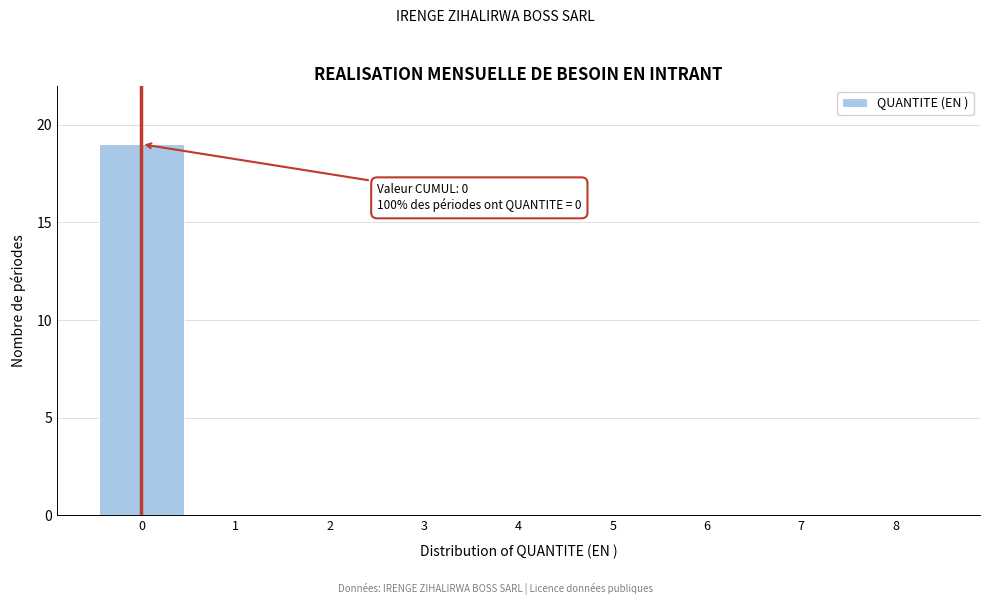

Reading left to right, transcribe all the data shown in this chart.

0=19	1=0	2=0	3=0	4=0	5=0	6=0	7=0	8=0